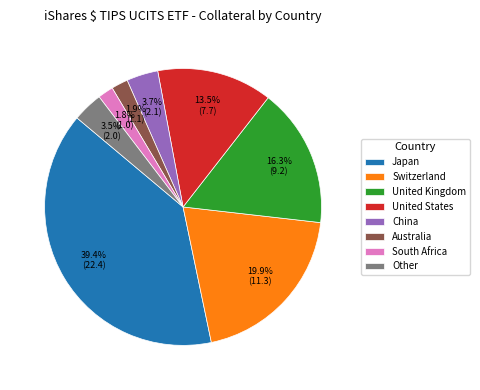

Which category has the biggest portion of the pie?

Japan